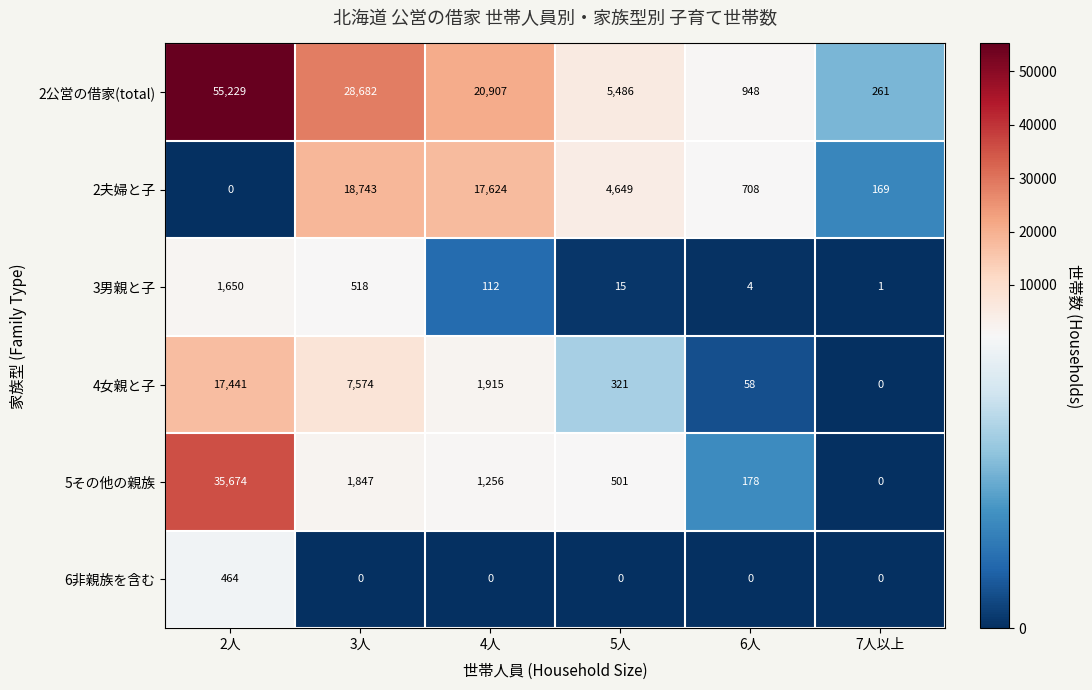

What is the sum of the 2夫婦と子 values at 2人 and 7人以上?

169